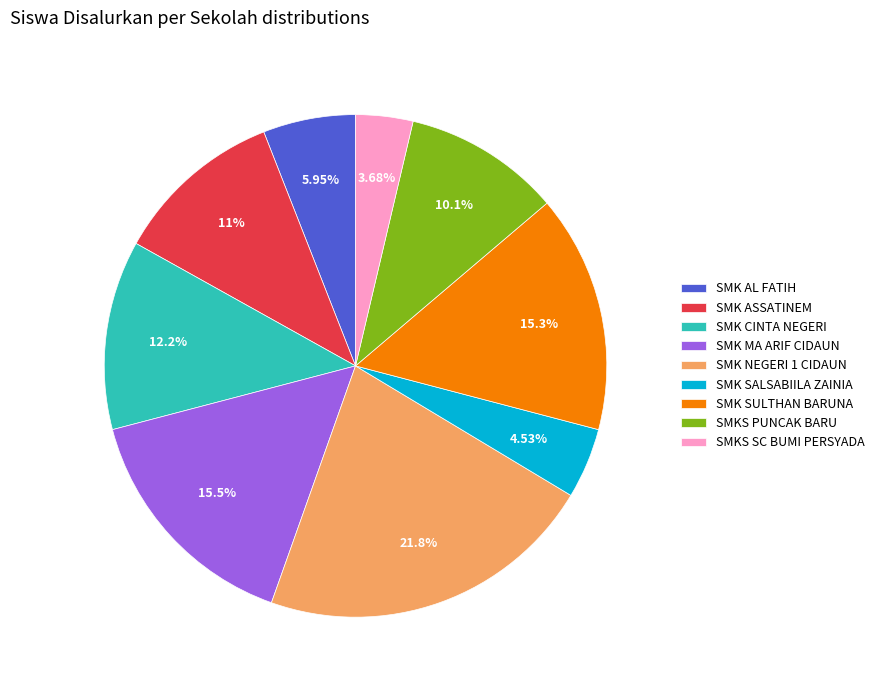

Between SMK NEGERI 1 CIDAUN and SMK SULTHAN BARUNA, which is larger?

SMK NEGERI 1 CIDAUN